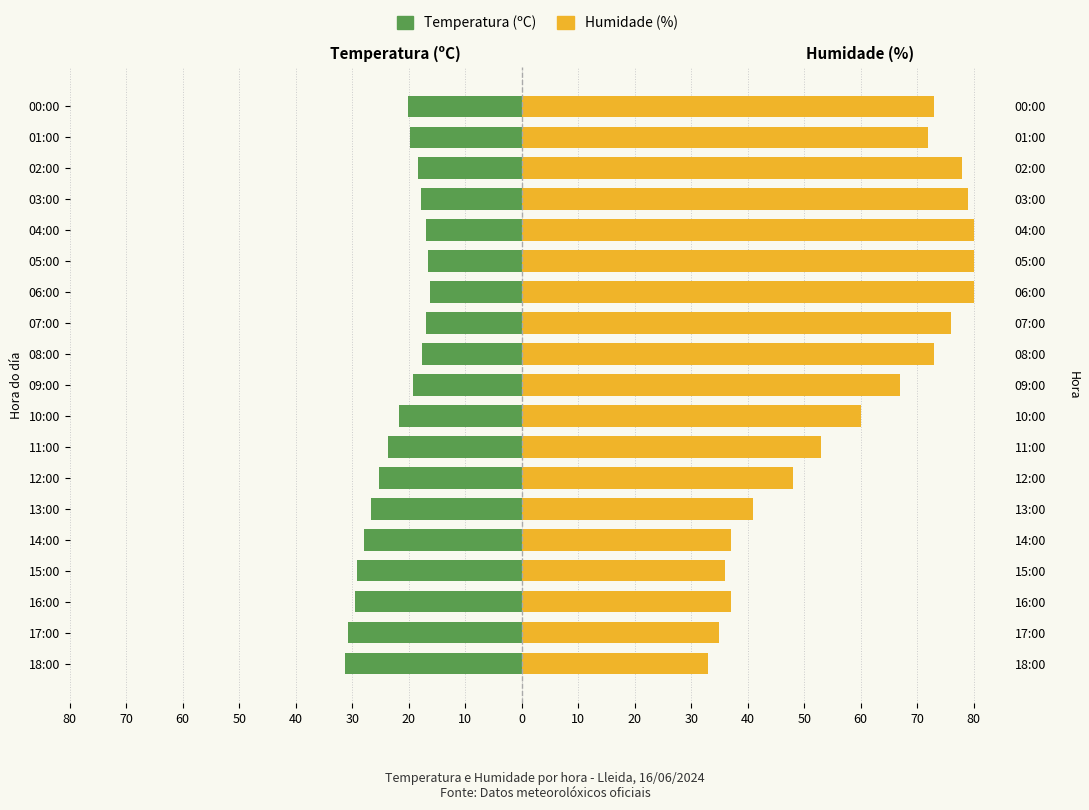

What is the difference between the Temperatura (ºC) values at 08:00 and 14:00?

10.2